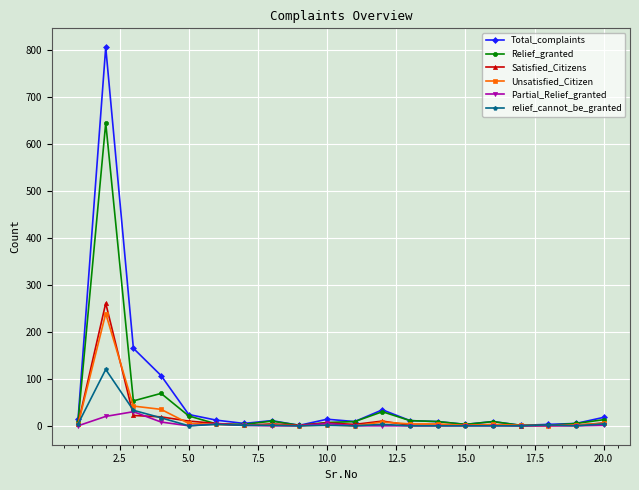

How many series are shown in this chart?

6